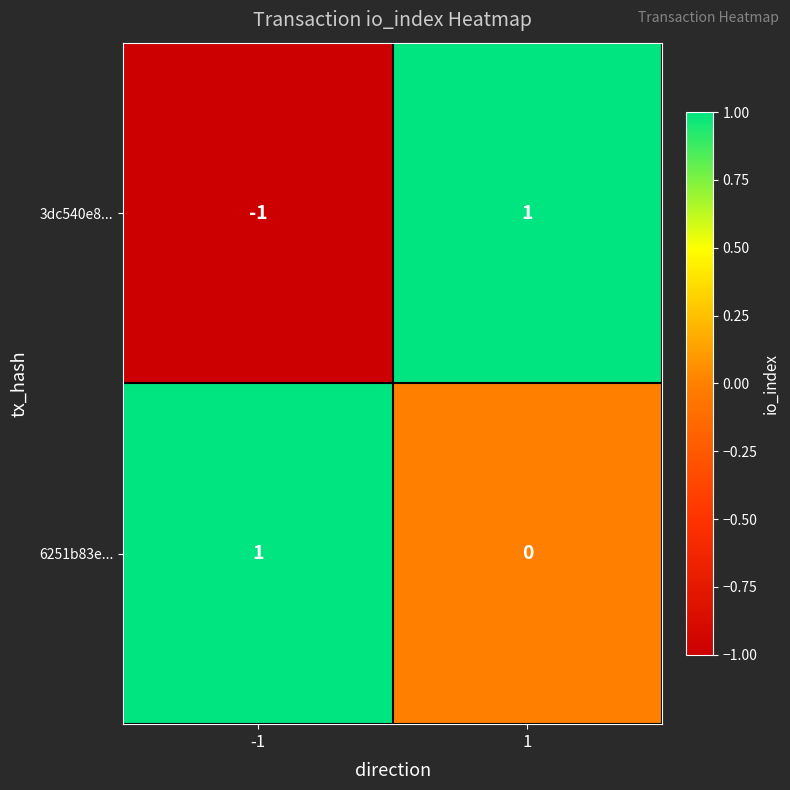

What is the spread (max minus min) of values at -1?

2